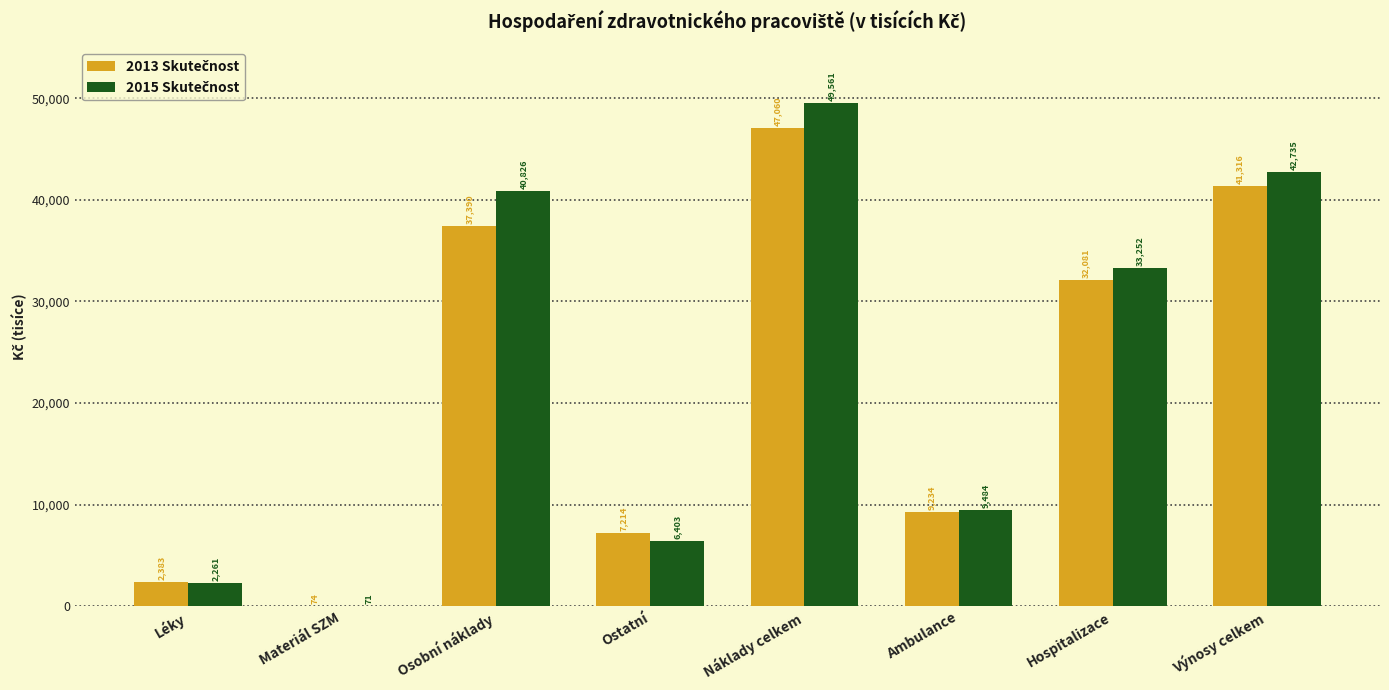

How many distinct data groups are displayed?

2